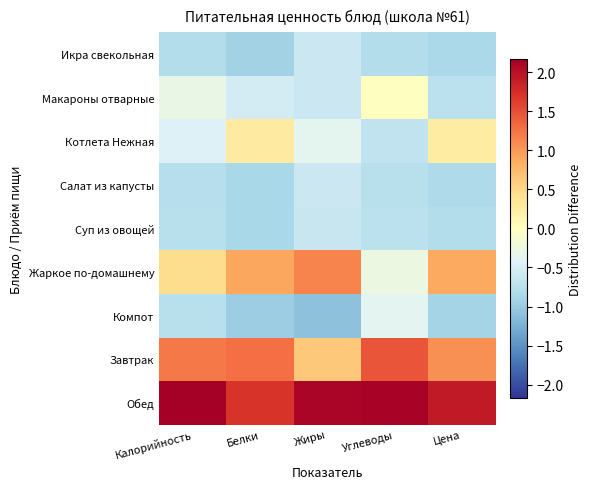

Count the number of data series in this chart.

9